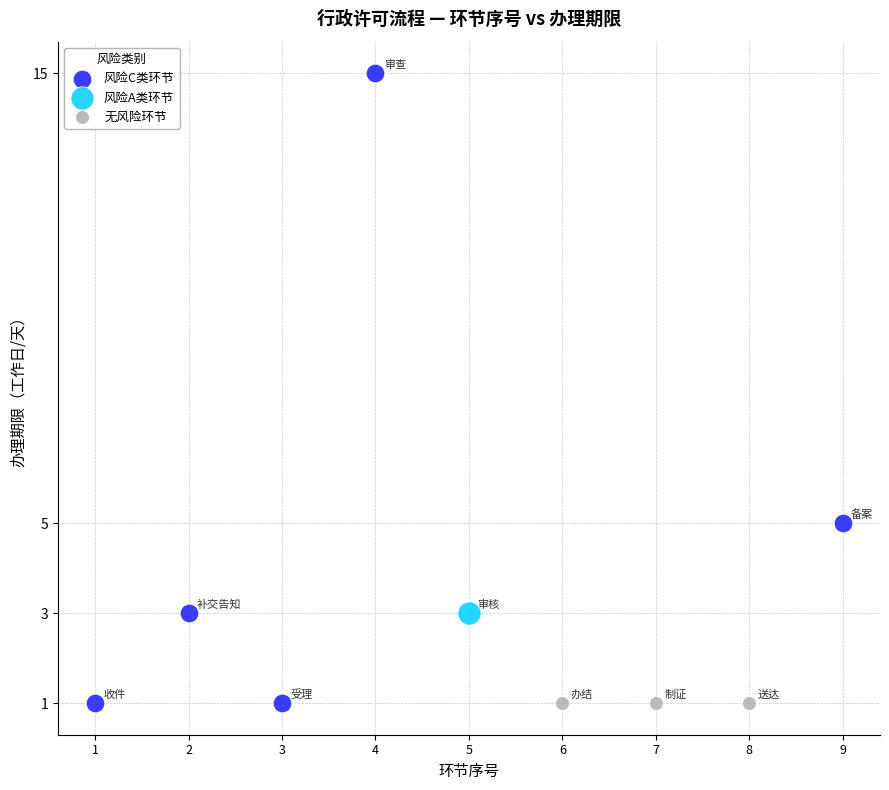

What are all the series names shown in the legend?

风险C类环节, 风险A类环节, 无风险环节